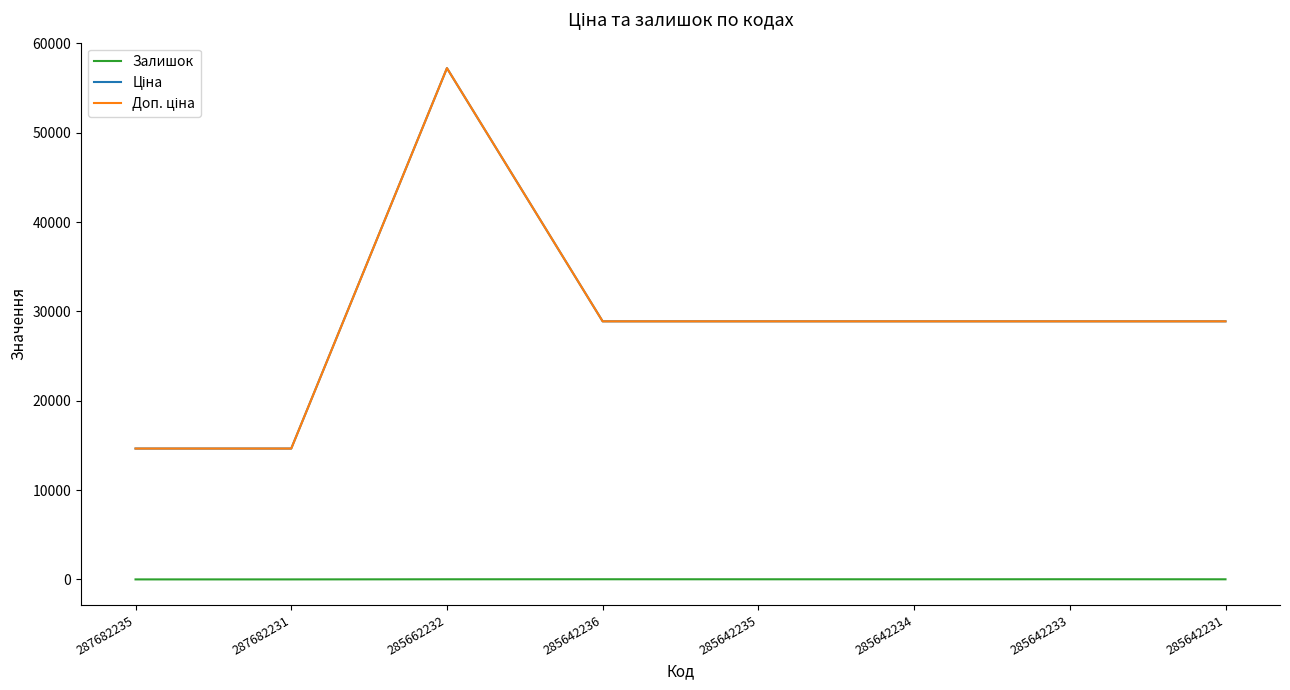

How many lines are shown in the chart?

3